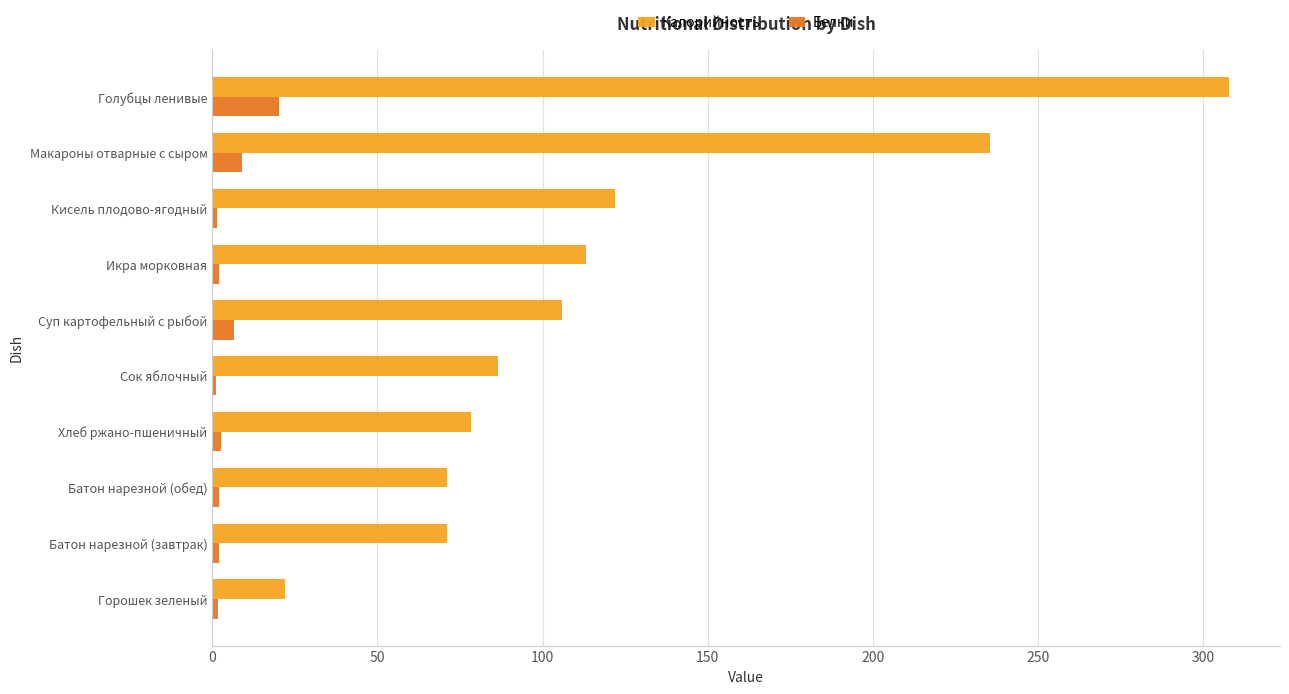

Which series has the largest total across all categories?

Калорийность